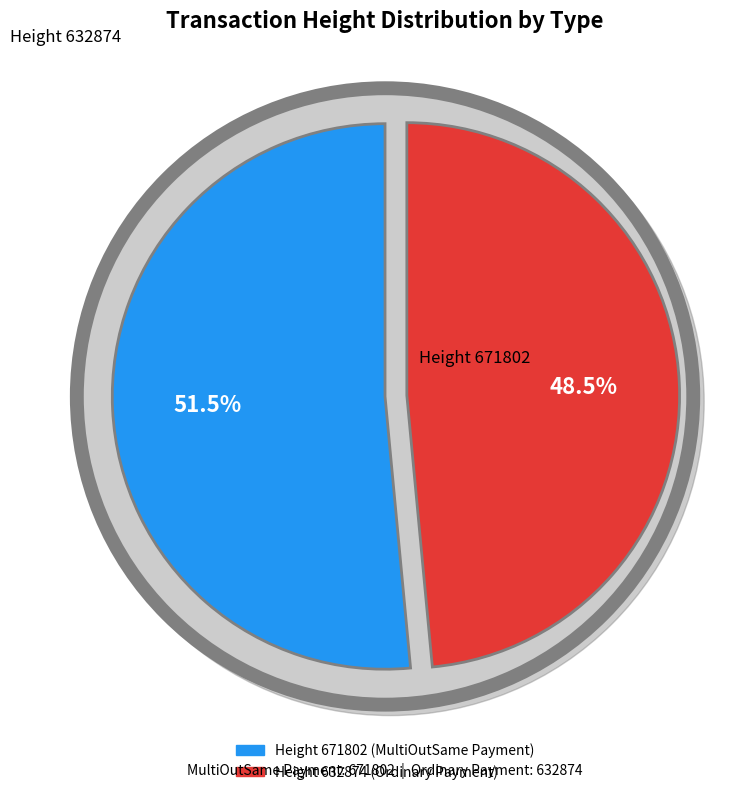

To the nearest percent, what is the average slice percentage?

50%